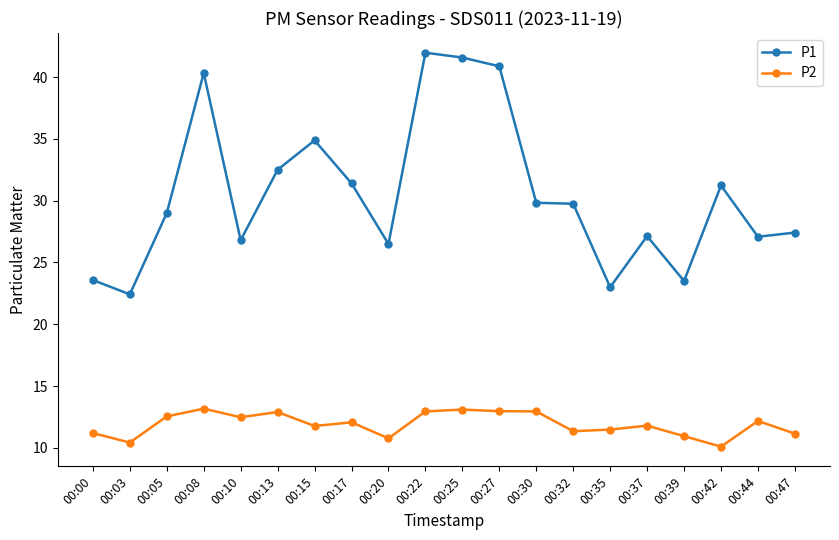

Which series has the largest total across all categories?

P1